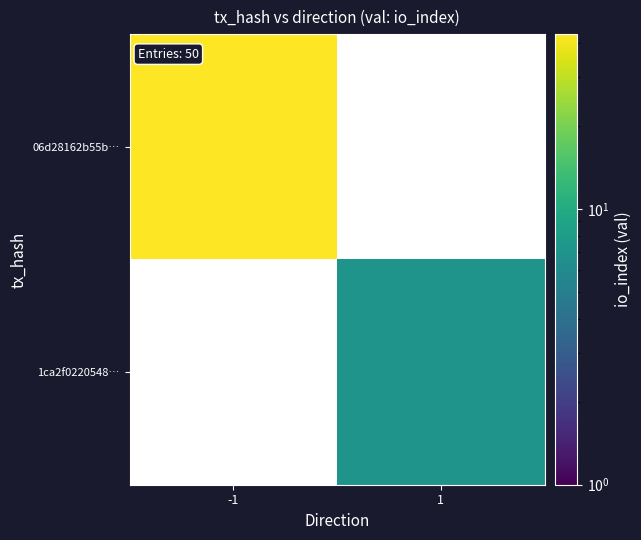

Is it true that 06d28162b55b… equals 43.0 at -1?

True